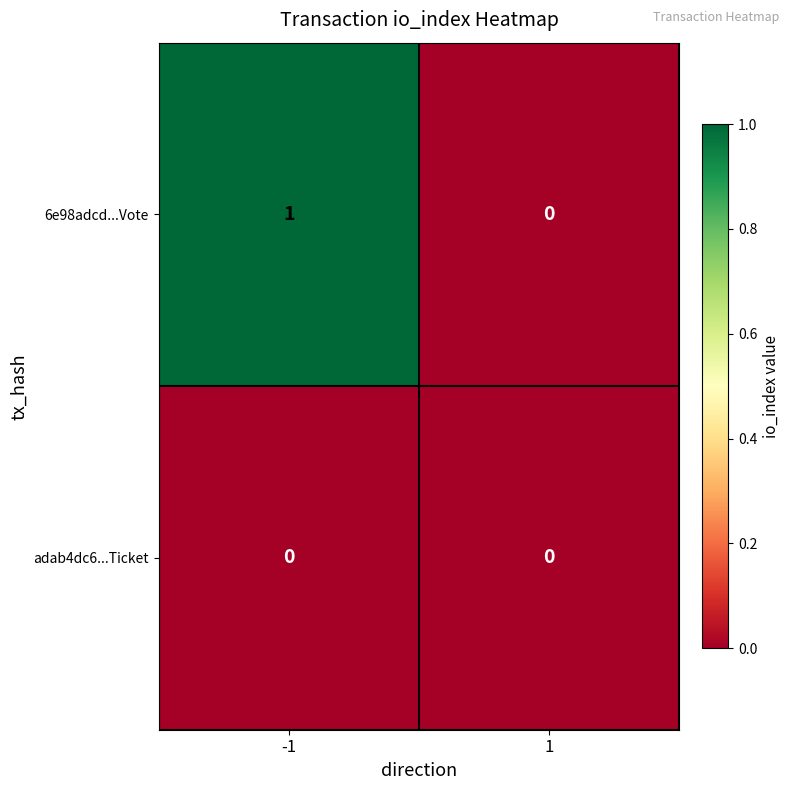

Reading left to right, list all the values displayed in this chart.

6e98adcd...Vote: -1=1	1=0
adab4dc6...Ticket: -1=0	1=0